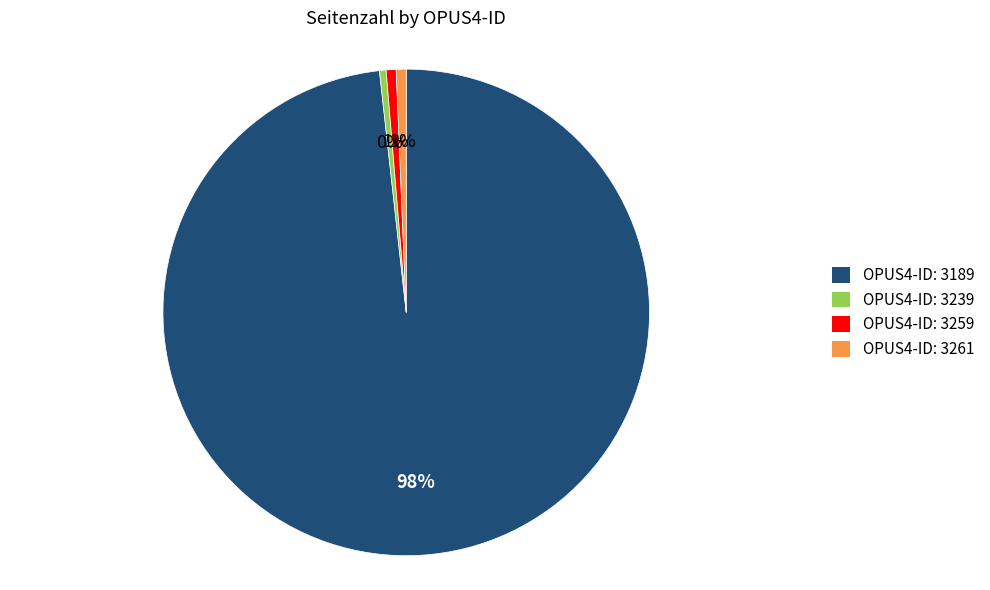

Which category accounts for the majority?

OPUS4-ID: 3189